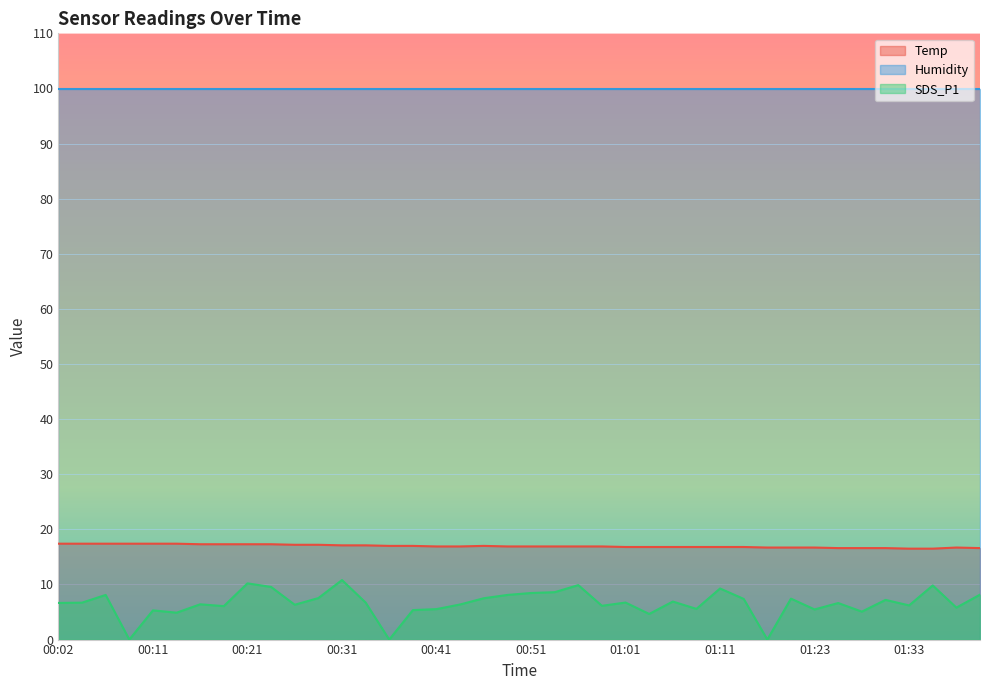

List the series in order of their peak value, highest first.

Humidity, Temp, SDS_P1